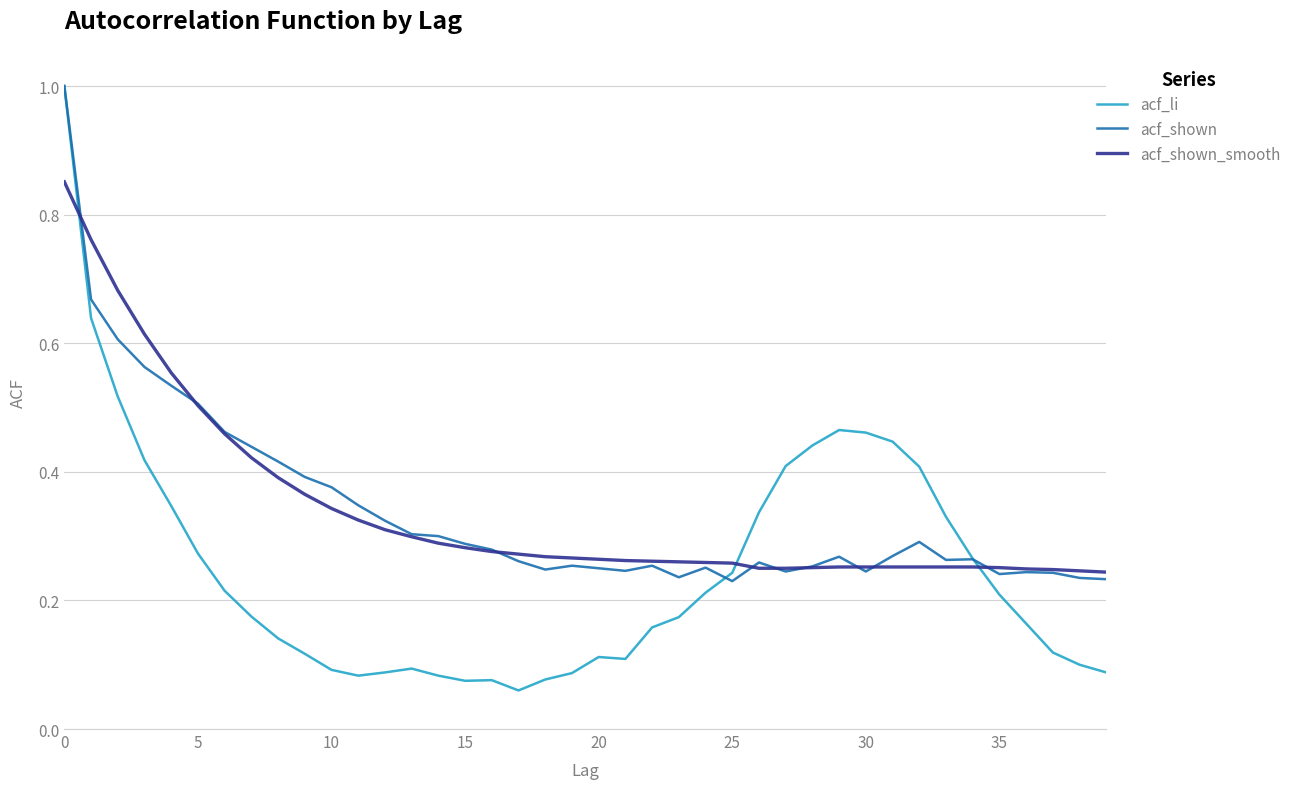

Which series has the widest spread of values?

acf_li